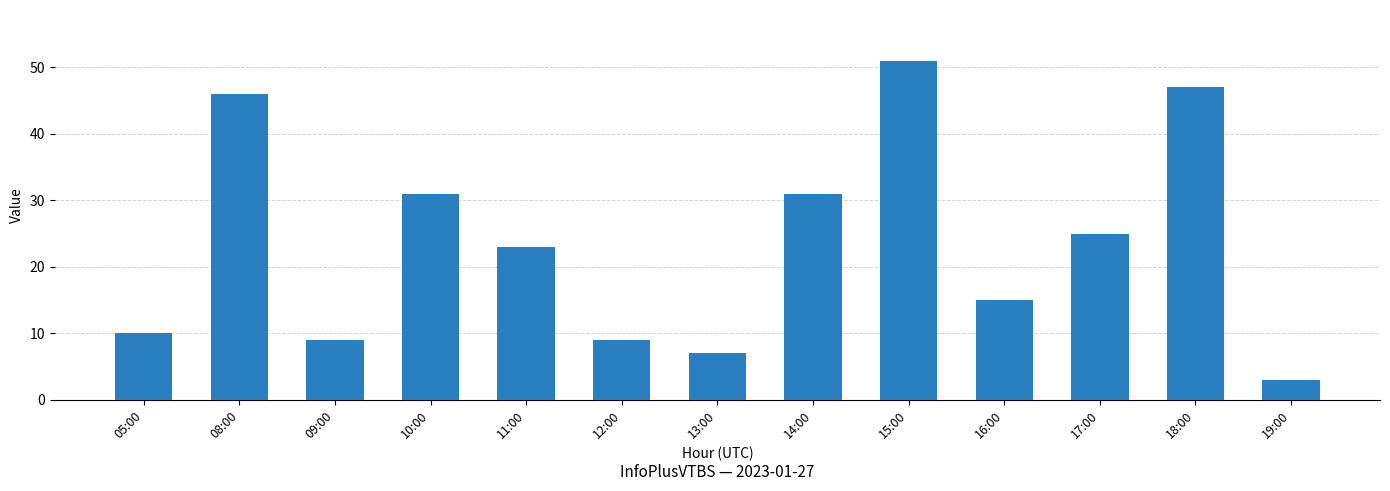

Which label corresponds to the smallest value in the chart?

19:00